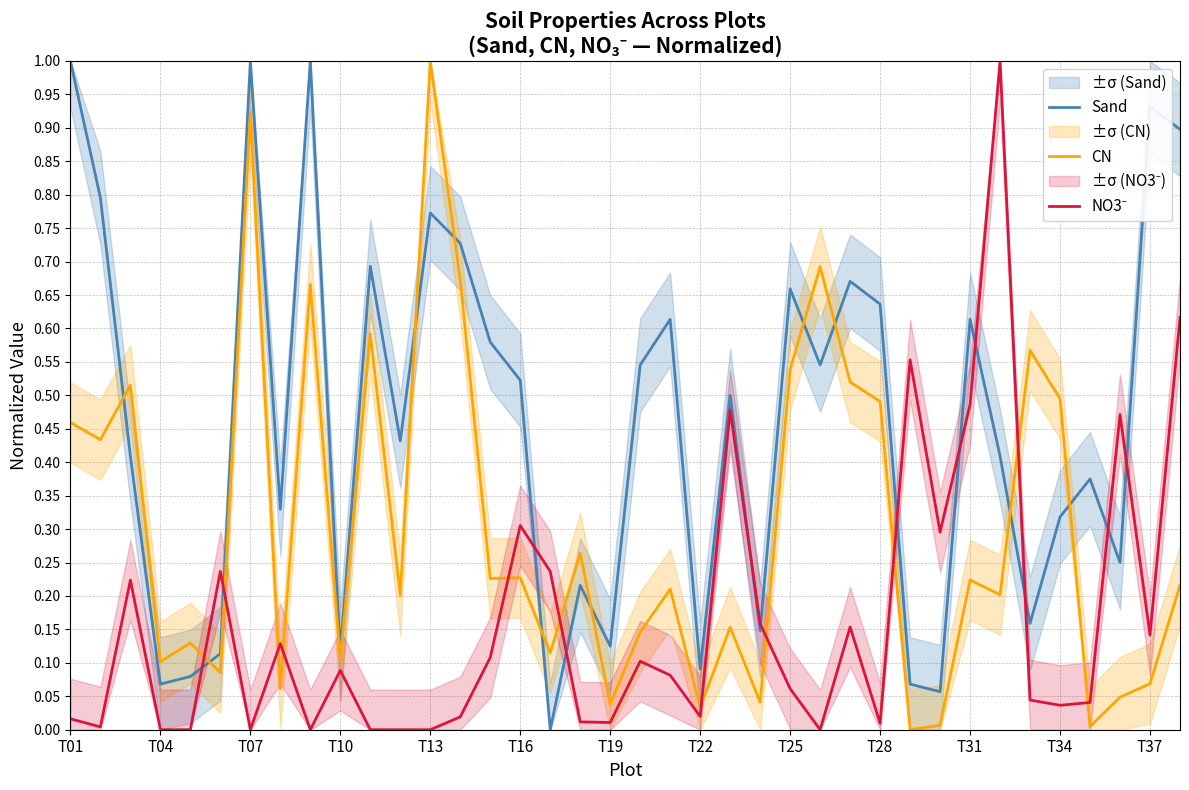

Which category has the highest value in the CN series?

T13